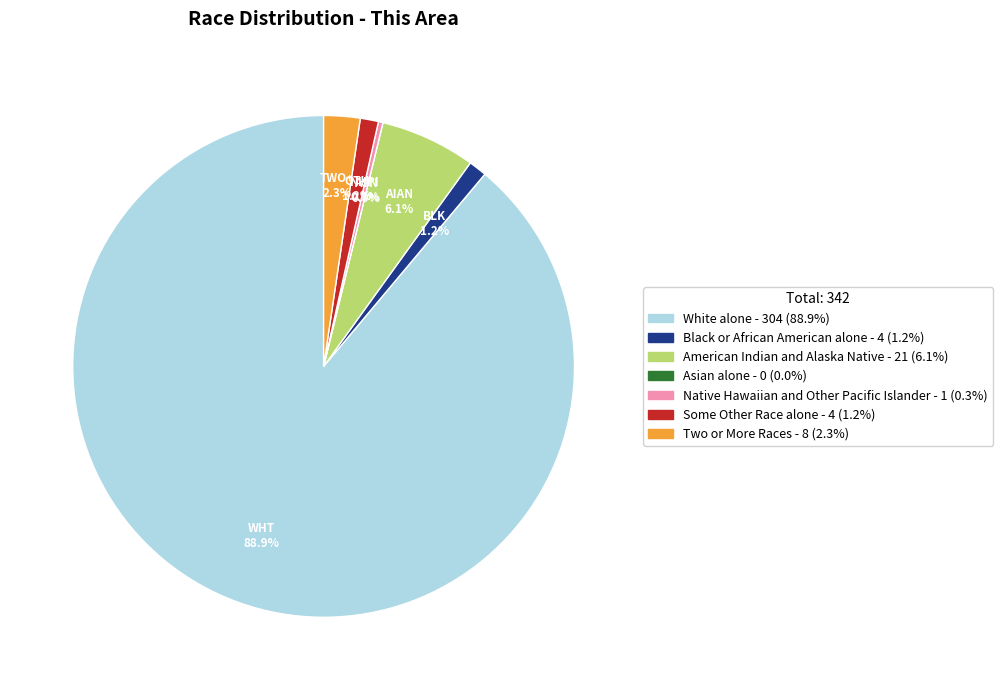

Rank the categories by value from highest to lowest.

White alone, American Indian and Alaska Native, Two or More Races, Black or African American alone, Some Other Race alone, Native Hawaiian and Other Pacific Islander, Asian alone